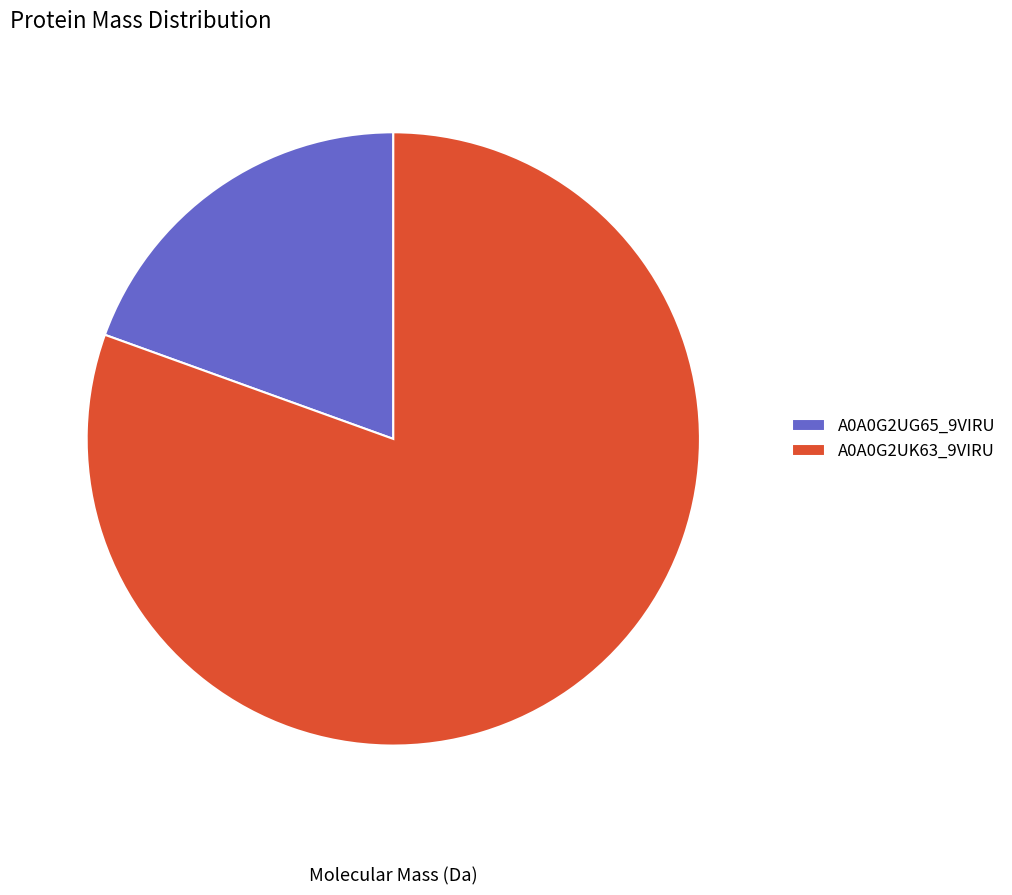

Between A0A0G2UG65_9VIRU and A0A0G2UK63_9VIRU, which is larger?

A0A0G2UK63_9VIRU